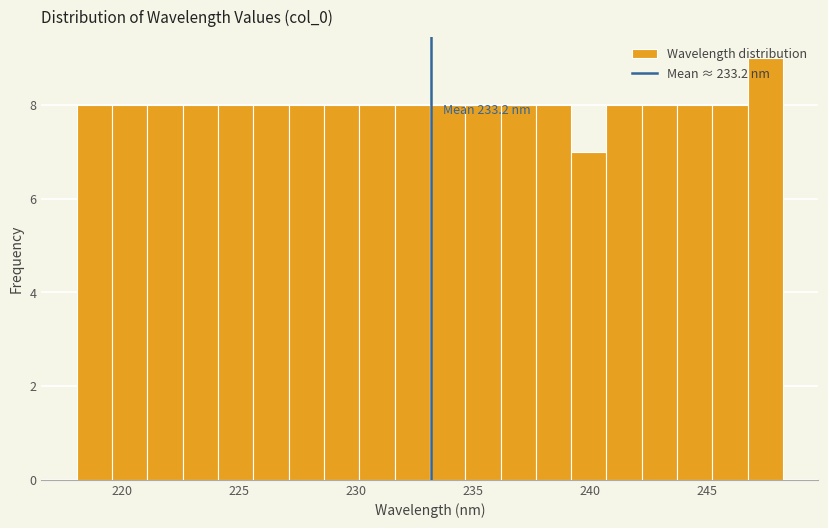

Around what value on the x-axis is the tallest bar? Give the approximate position of its centre, as read against the axis.

247.5